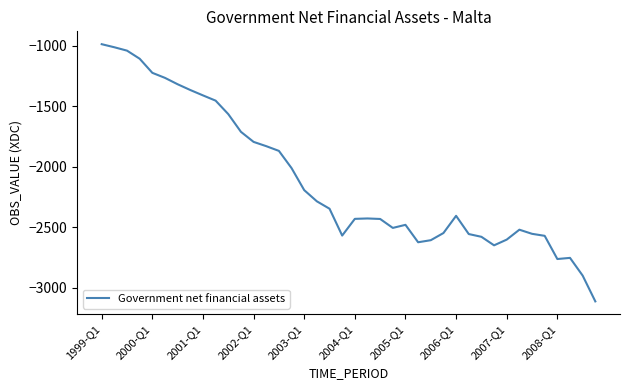

What is the minimum value shown in the chart?

-3113.7